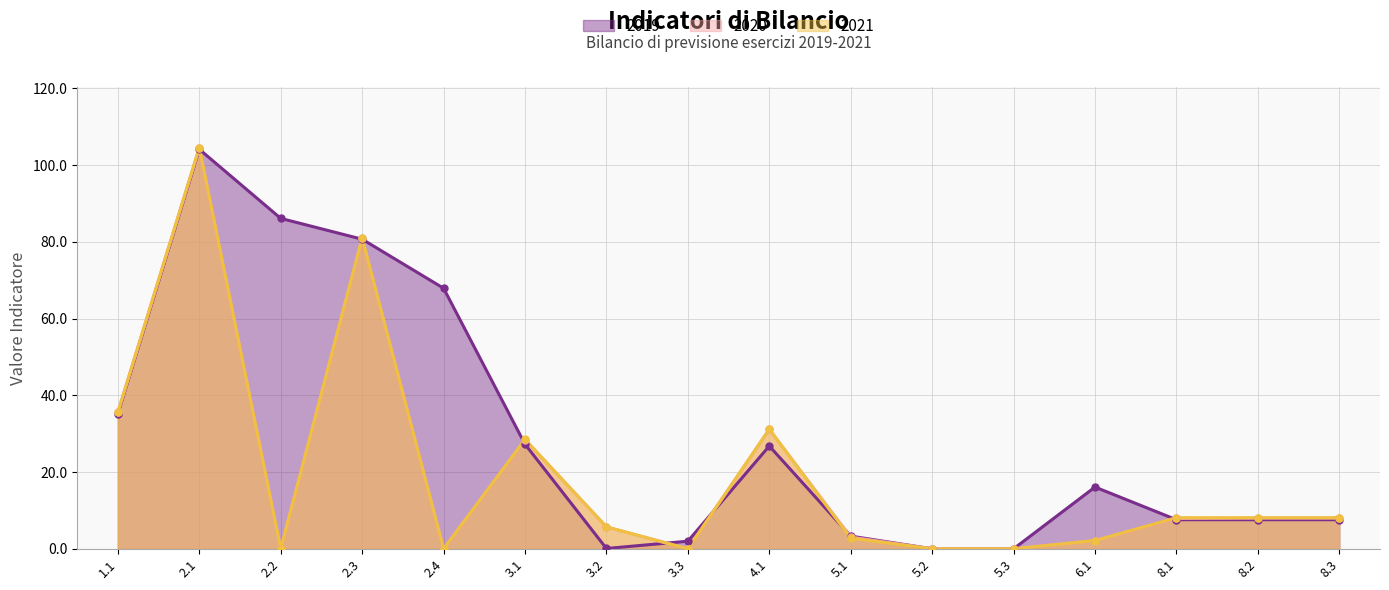

Which series reaches the minimum Y coordinate?

2019